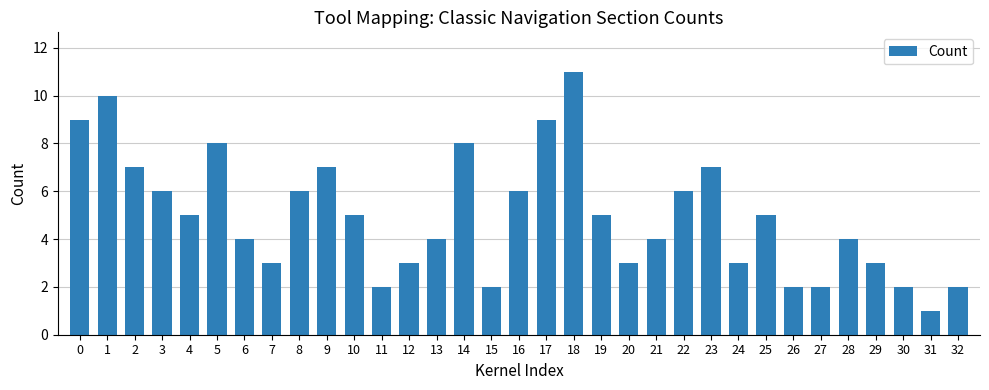

What is the value of the 23rd bar from the left?

6